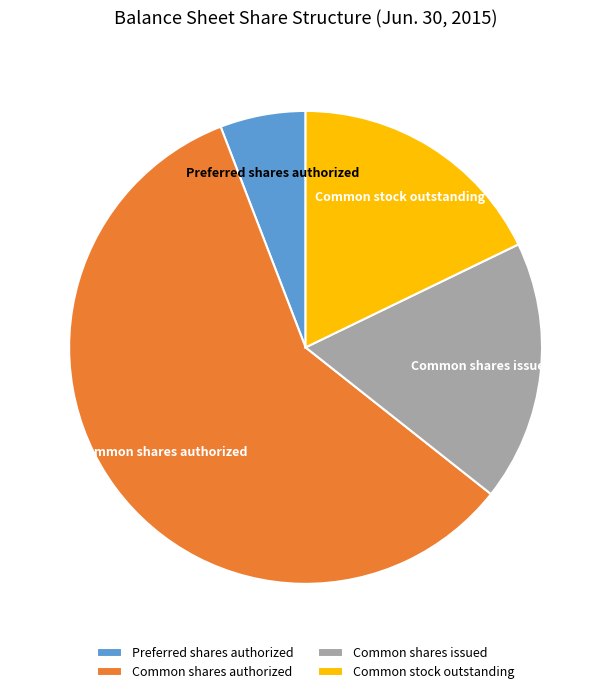

Do Preferred shares authorized and Common stock outstanding together represent more than half of the pie?

No